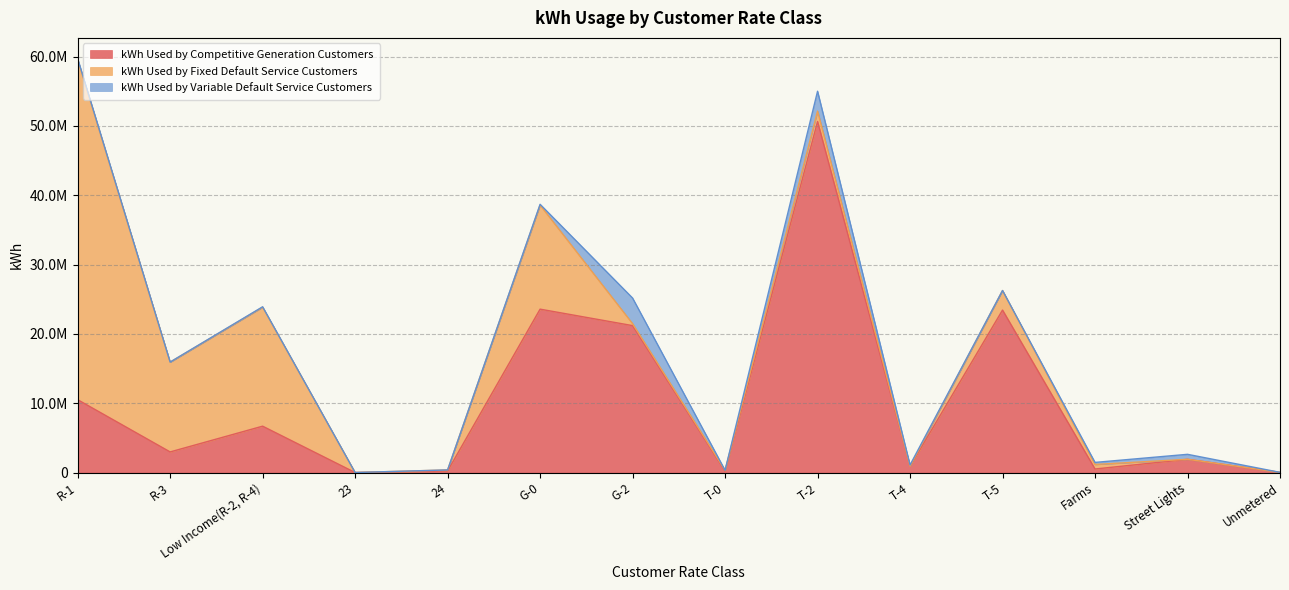

What is the spread (max minus min) of values at G-0?

23448114.7